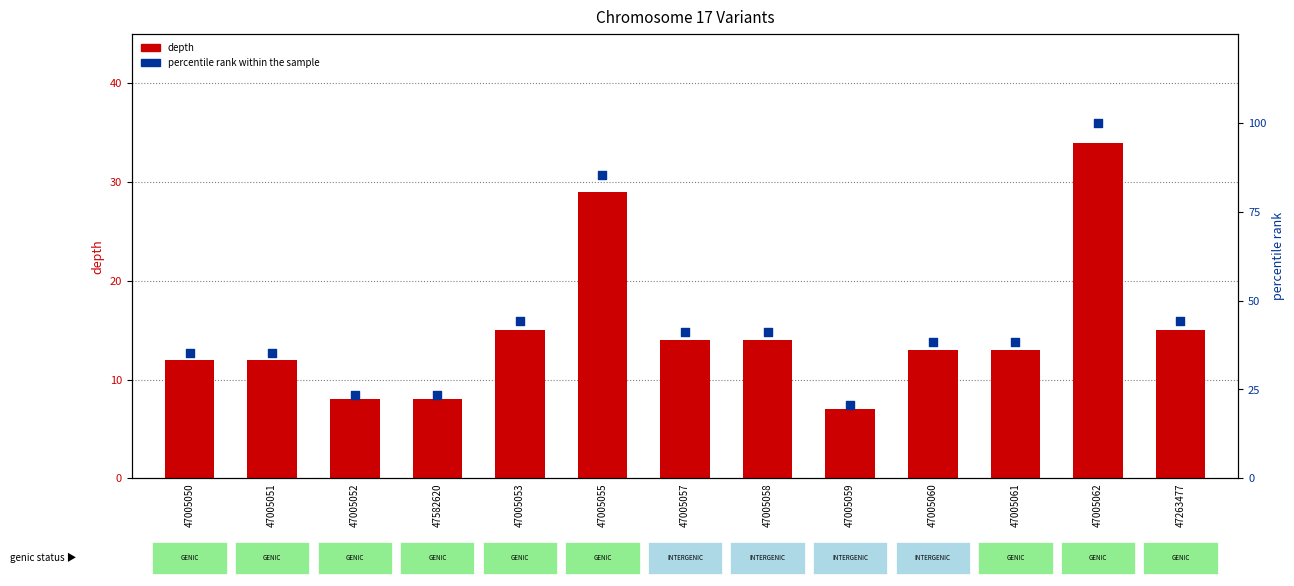

What are all the series names shown in the legend?

depth, percentile rank within the sample